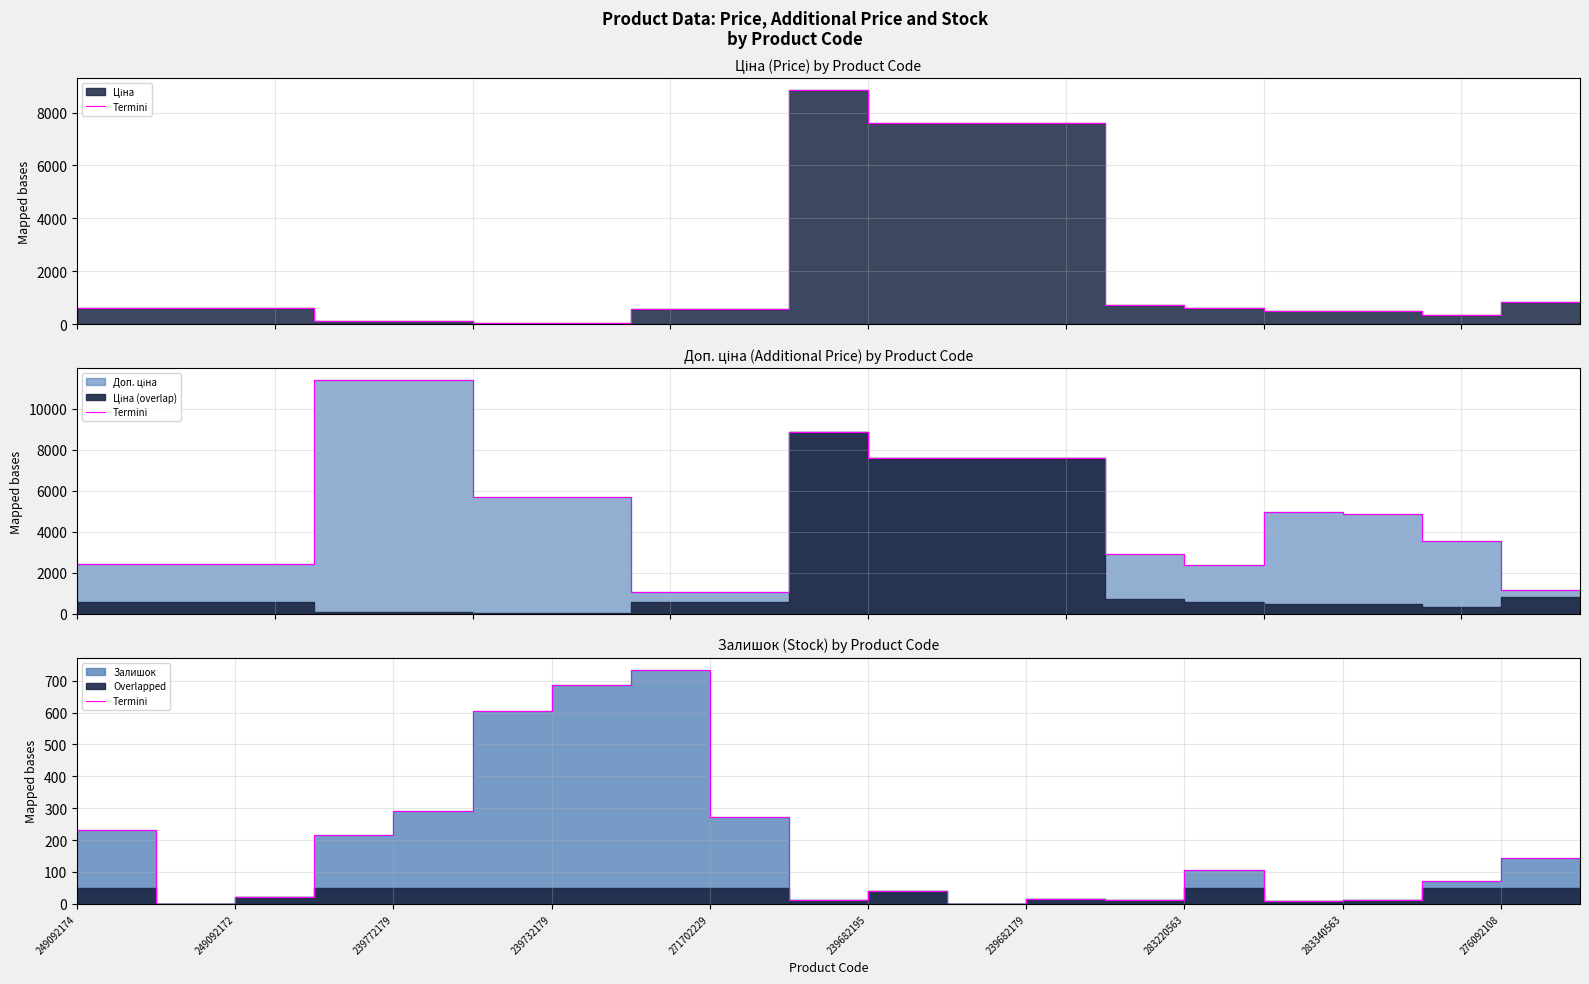

Does the chart display data point markers on the line(s)?

No